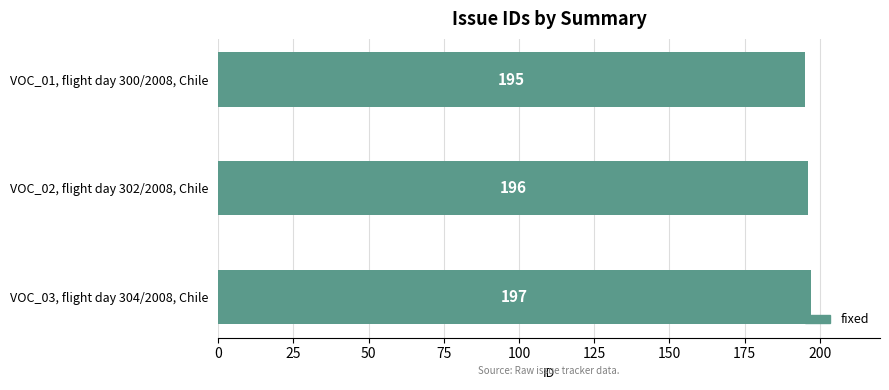

Reading bottom to top, list all the values displayed in this chart.

197	196	195